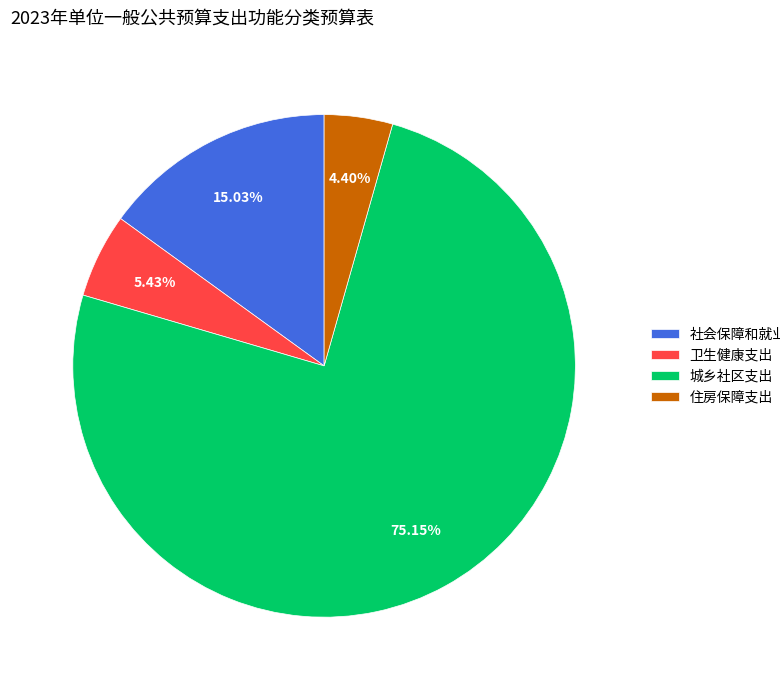

What percentage is NOT represented by 城乡社区支出?

24.9%